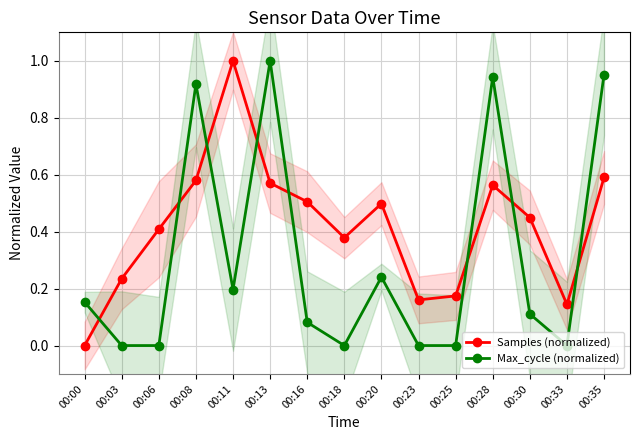

Rank the categories by Max_cycle (normalized) value from lowest to highest.

00:03, 00:06, 00:18, 00:23, 00:25, 00:33, 00:16, 00:30, 00:00, 00:11, 00:20, 00:08, 00:28, 00:35, 00:13